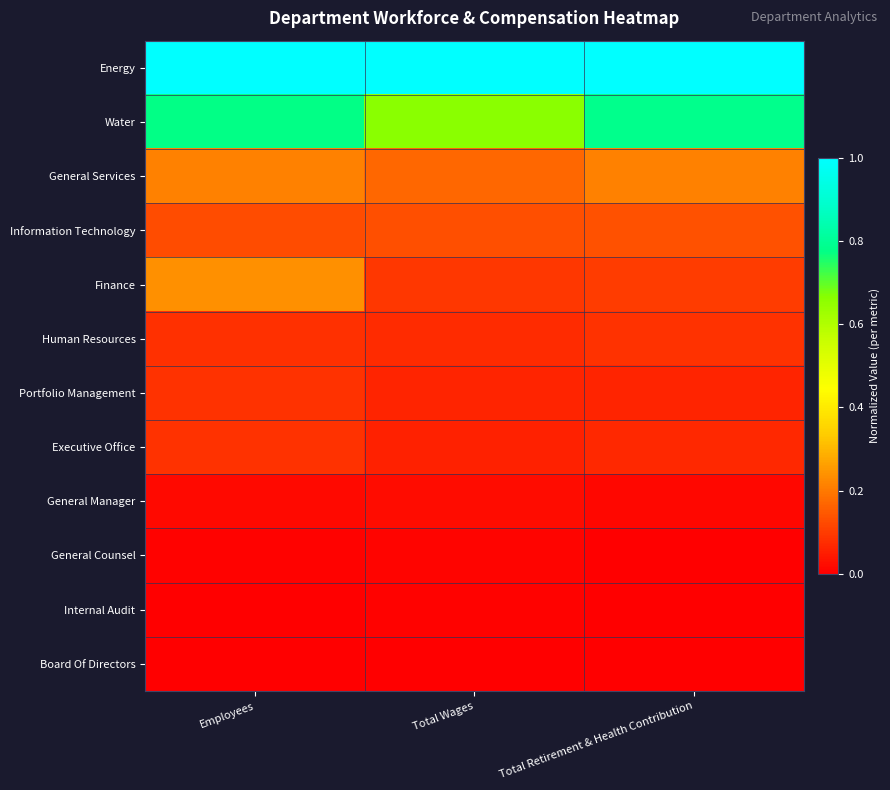

Reading left to right, list all the values displayed in this chart.

Energy: Employees=1.0	Total Wages=1.0	Total Retirement & Health Contribution=1.0
Water: Employees=0.8	Total Wages=0.7	Total Retirement & Health Contribution=0.8
General Services: Employees=0.2	Total Wages=0.2	Total Retirement & Health Contribution=0.2
Information Technology: Employees=0.1	Total Wages=0.1	Total Retirement & Health Contribution=0.1
Finance: Employees=0.2	Total Wages=0.1	Total Retirement & Health Contribution=0.1
Human Resources: Employees=0.1	Total Wages=0.1	Total Retirement & Health Contribution=0.1
Portfolio Management: Employees=0.1	Total Wages=0.1	Total Retirement & Health Contribution=0.1
Executive Office: Employees=0.1	Total Wages=0.1	Total Retirement & Health Contribution=0.1
General Manager: Employees=0.0	Total Wages=0.0	Total Retirement & Health Contribution=0.0
General Counsel: Employees=0.0	Total Wages=0.0	Total Retirement & Health Contribution=0.0
Internal Audit: Employees=0.0	Total Wages=0.0	Total Retirement & Health Contribution=0.0
Board Of Directors: Employees=0.0	Total Wages=0.0	Total Retirement & Health Contribution=0.0